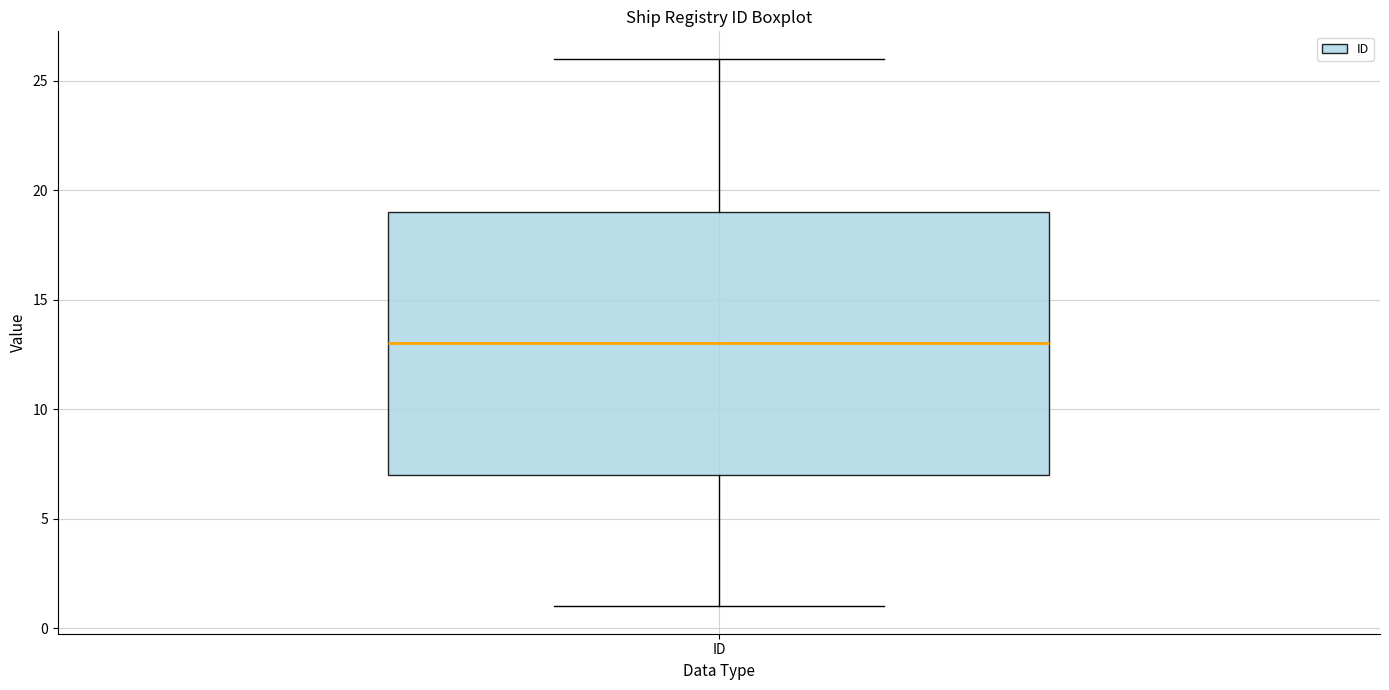

Transcribe this box plot: give where the median line is, the range the box spans, and where the two whiskers end, as read against the y-axis. The values are not printed on the chart, so give them approximately, as read against the axis.

median 13, box 7 to 19, whiskers 1 to 26